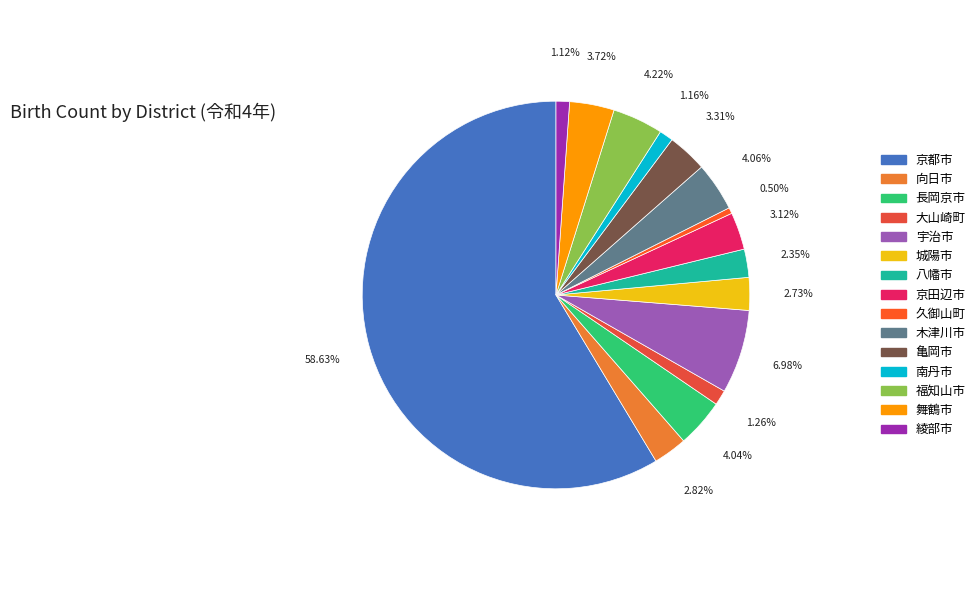

Which has a higher value, 舞鶴市 or 宇治市?

宇治市